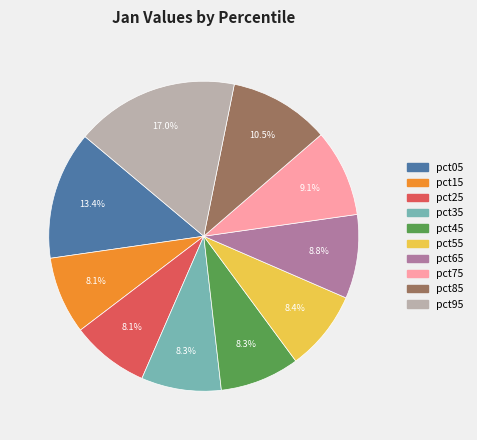

Which has a higher value, pct95 or pct55?

pct95